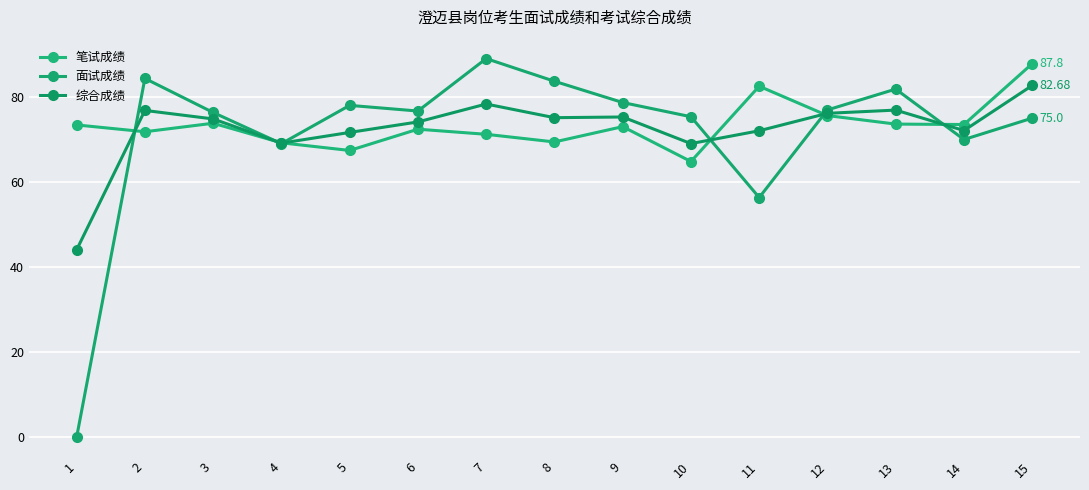

What is the approximate value of 综合成绩 at 2?

76.8